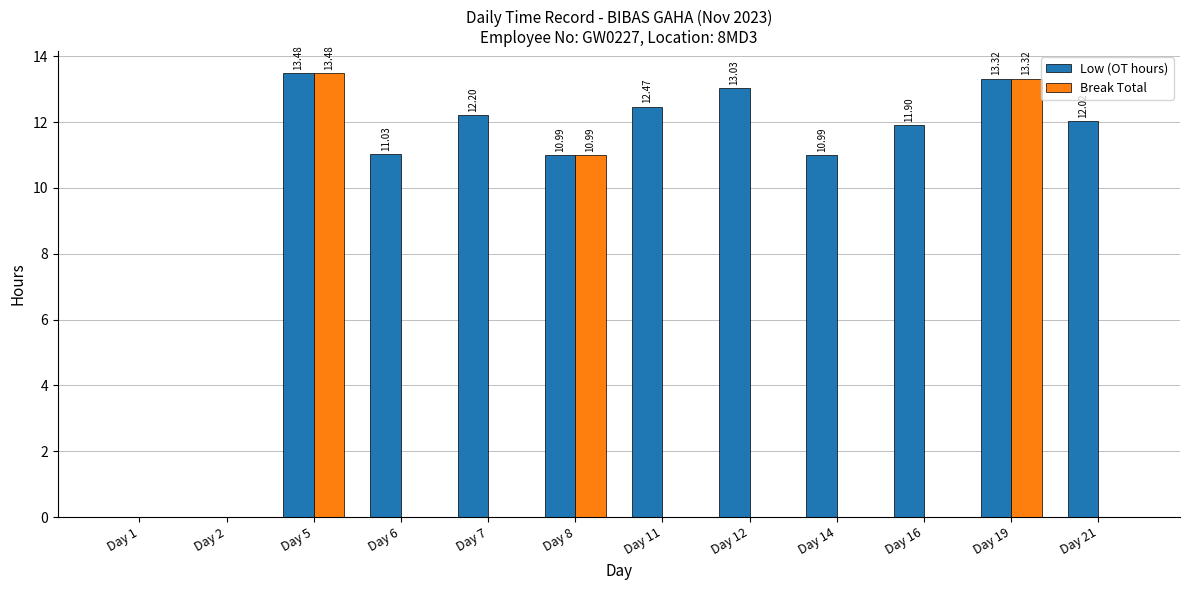

What are all the series names shown in the legend?

Low (OT hours), Break Total